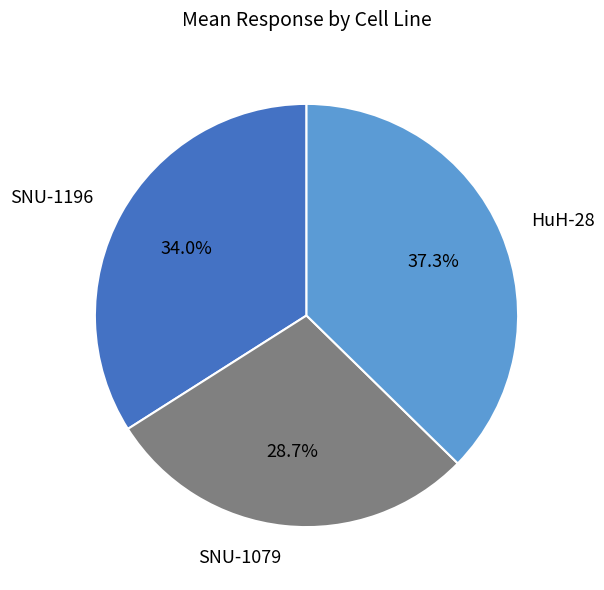

Is there a majority slice in this chart?

No